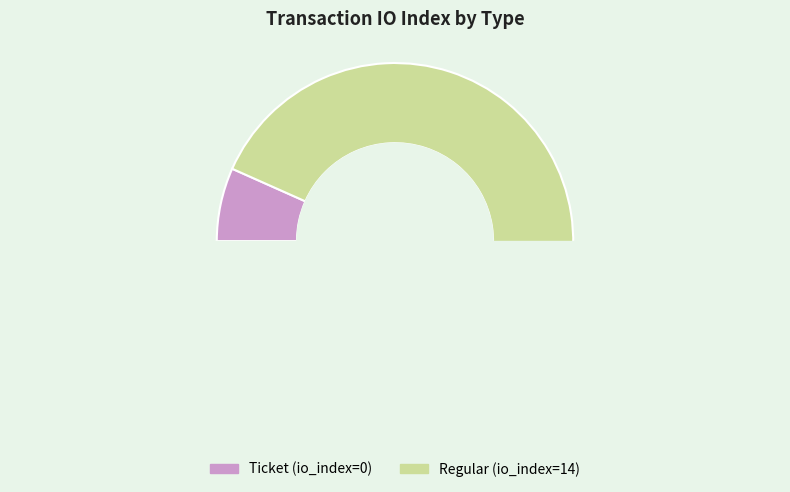

To the nearest percent, what is the combined percentage of Regular (io_index=14) and Ticket (io_index=0)?

100%